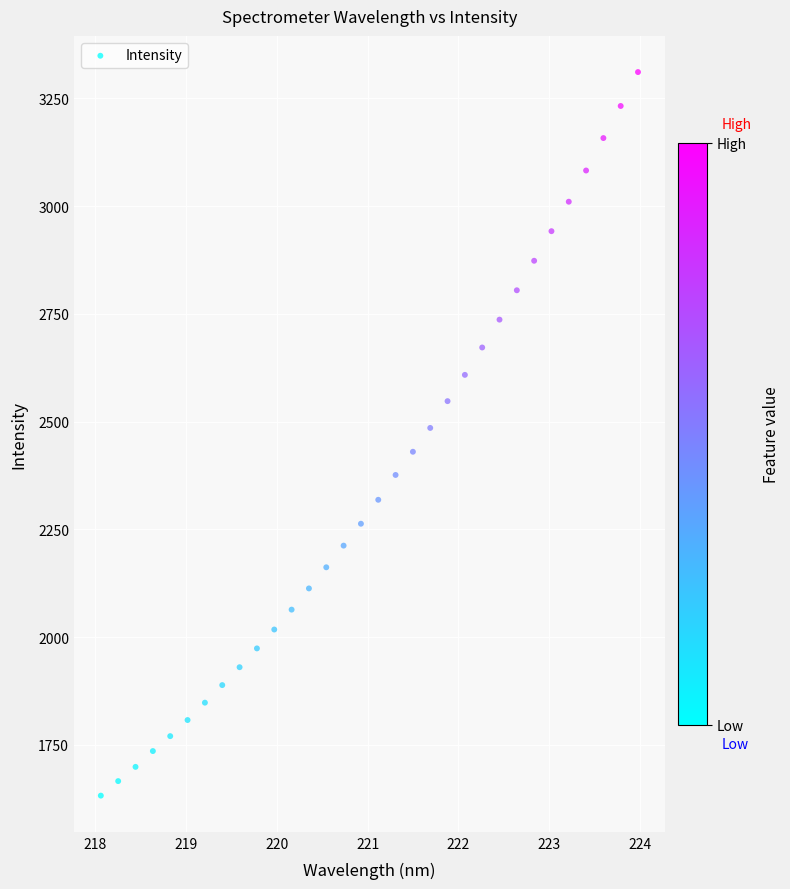

What is the range of X values (max minus min)?

5.9